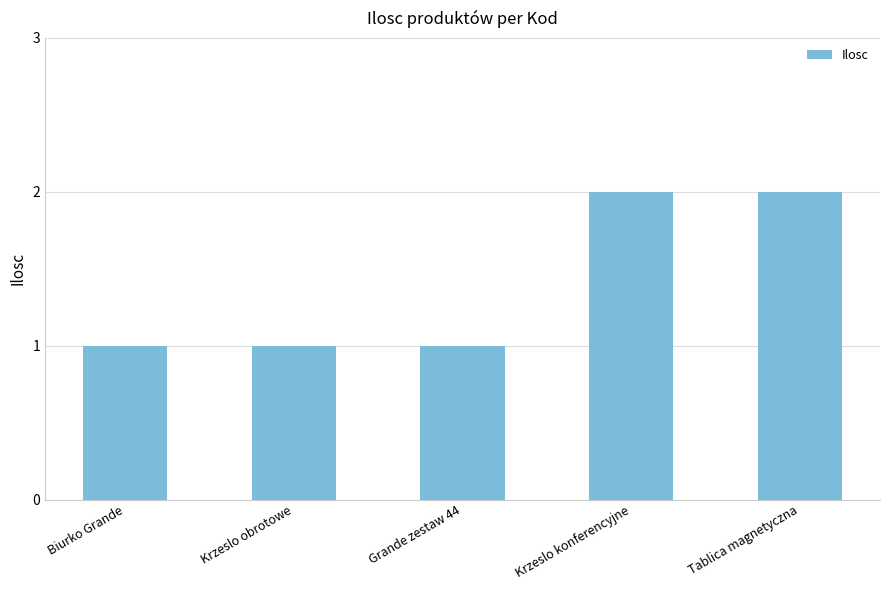

What is the greatest value displayed?

2